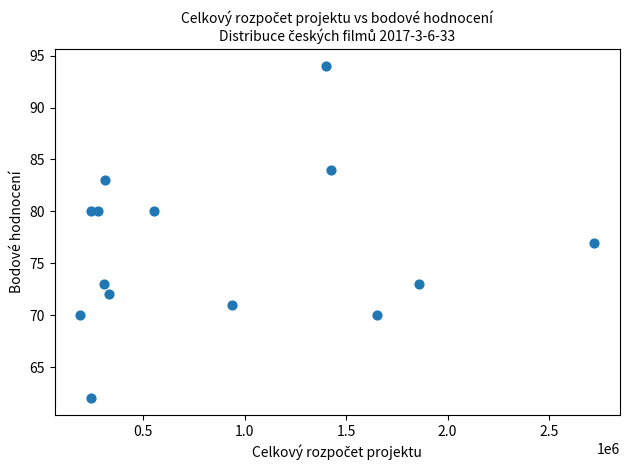

What is the range of Y values (max minus min)?

32